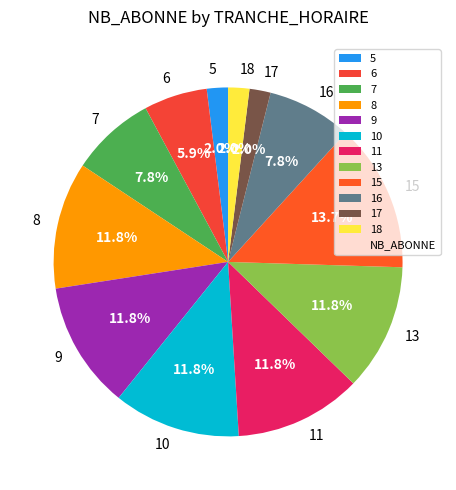

Which category has the biggest portion of the pie?

15